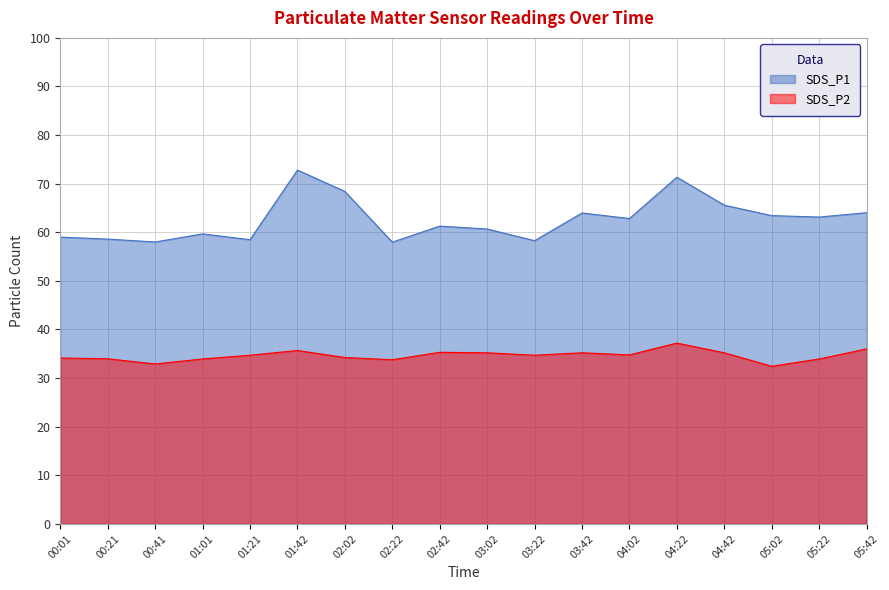

What is the total value across all series at 04:42?

100.8